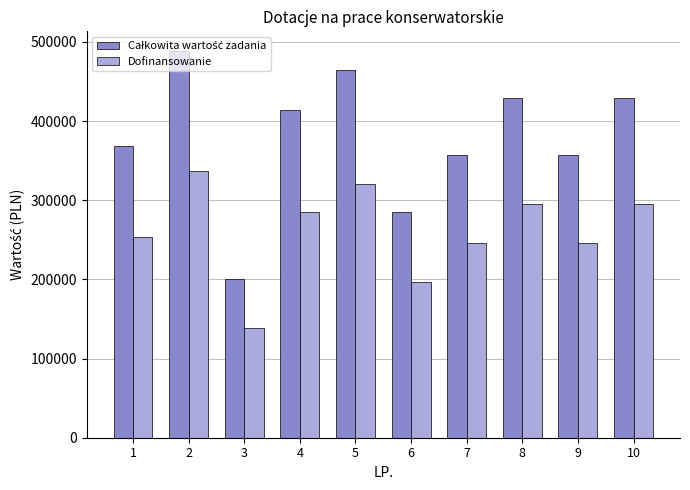

What is the greatest value displayed?

488880.8